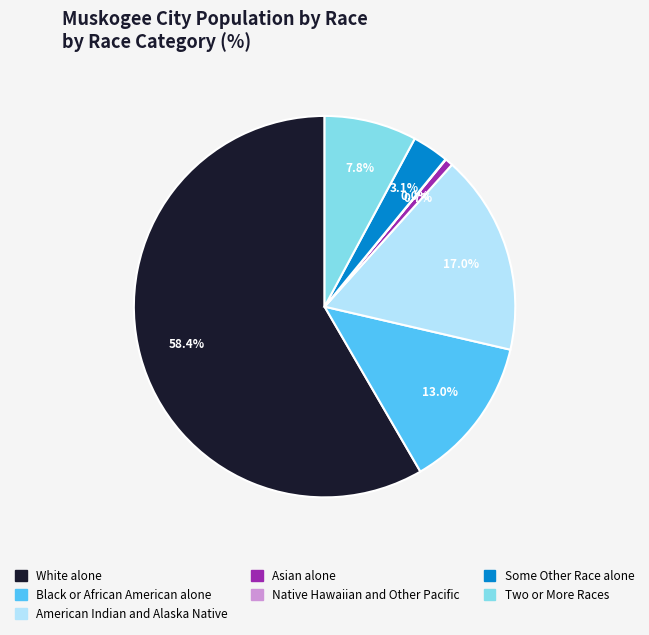

What is the largest slice in the pie chart?

White alone